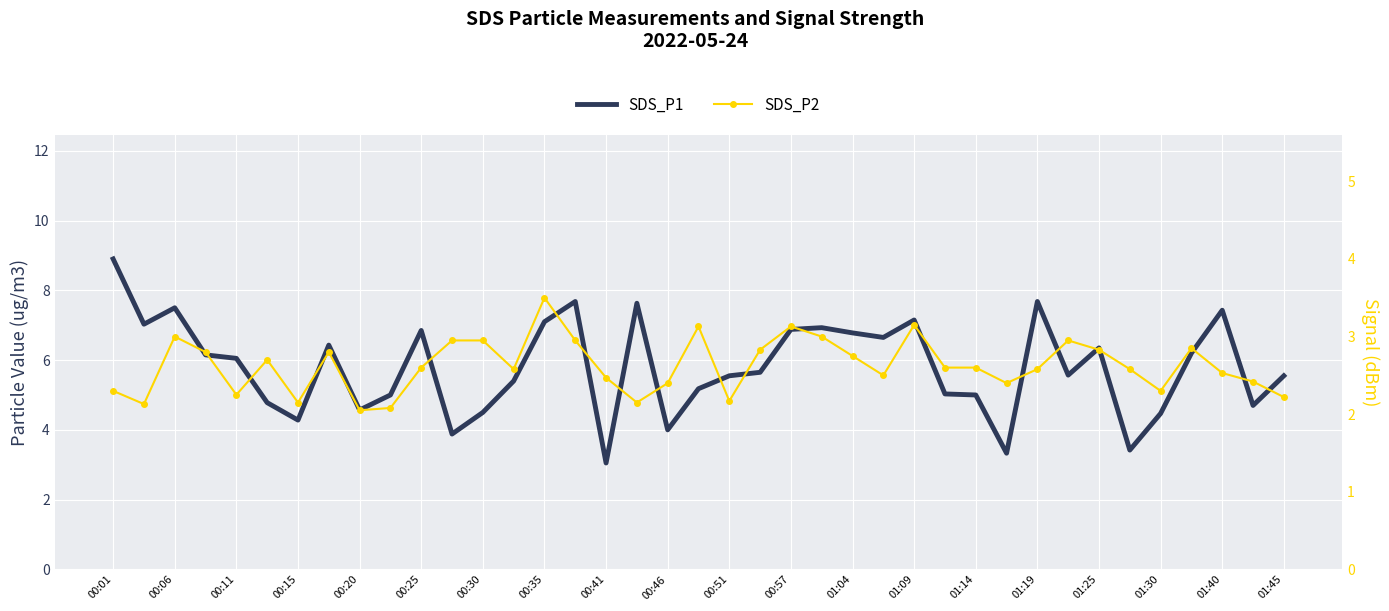

Is this an area chart (filled region under the line)?

No